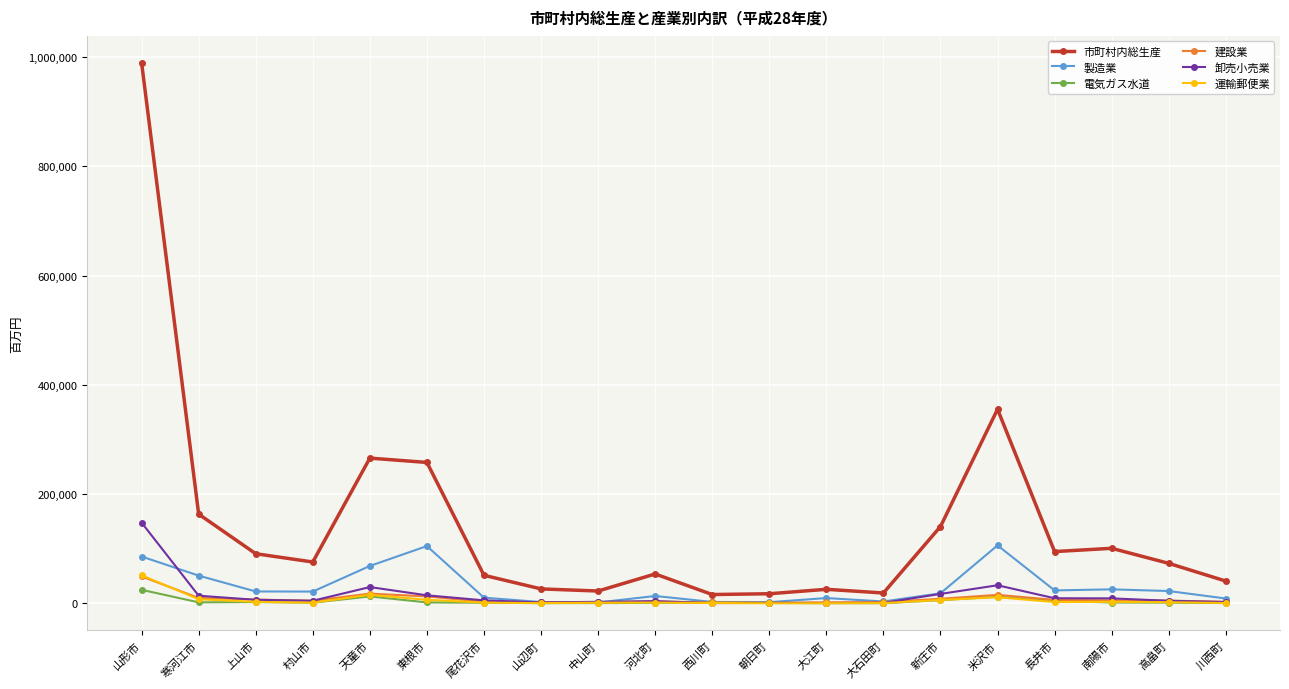

What is the sum of all 市町村内総生産 values?

2883337